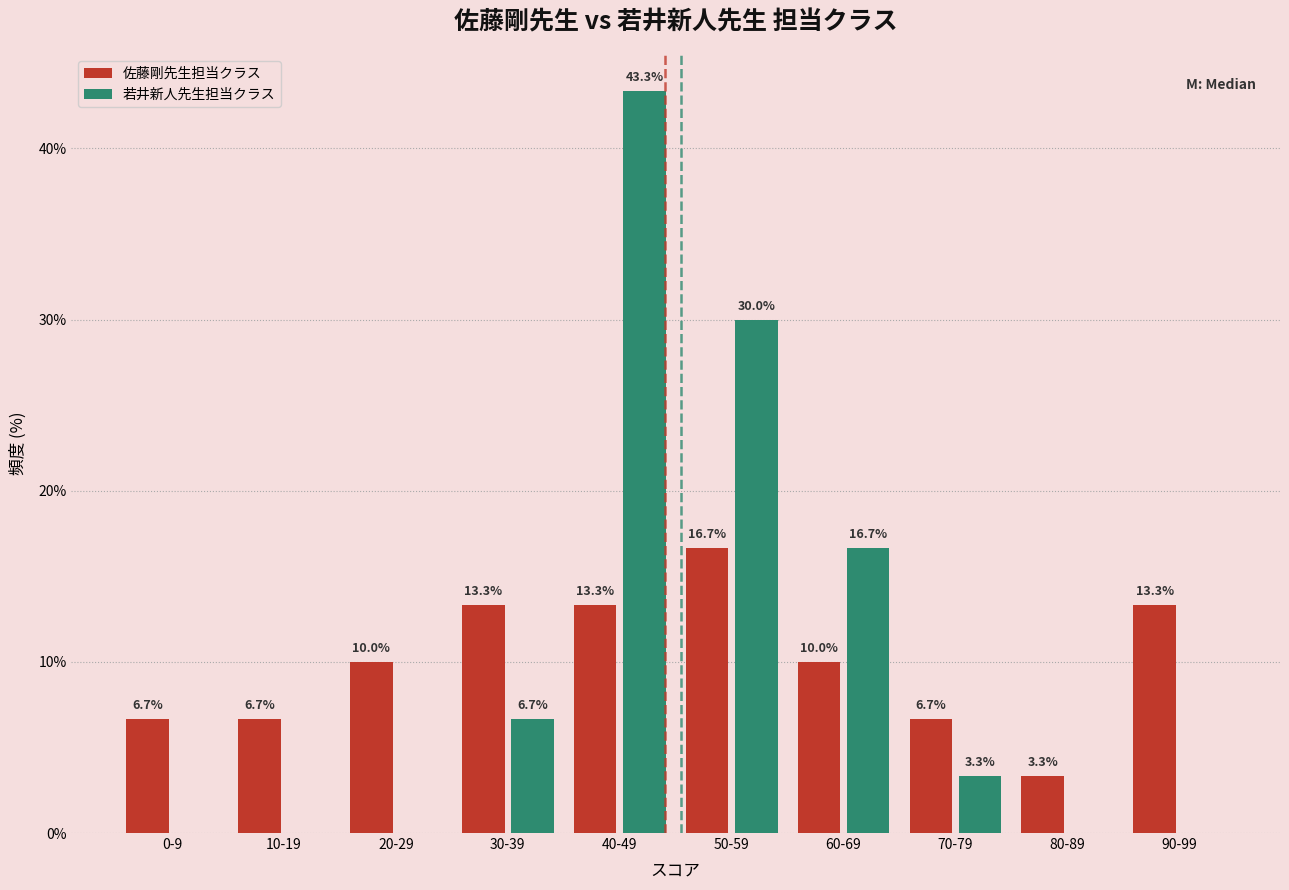

Reading left to right, what are all the values shown in this chart?

佐藤剛先生担当クラス: 0-9=6.7	10-19=6.7	20-29=10.0	30-39=13.3	40-49=13.3	50-59=16.7	60-69=10.0	70-79=6.7	80-89=3.3	90-99=13.3
若井新人先生担当クラス: 0-9=0.0	10-19=0.0	20-29=0.0	30-39=6.7	40-49=43.3	50-59=30.0	60-69=16.7	70-79=3.3	80-89=0.0	90-99=0.0